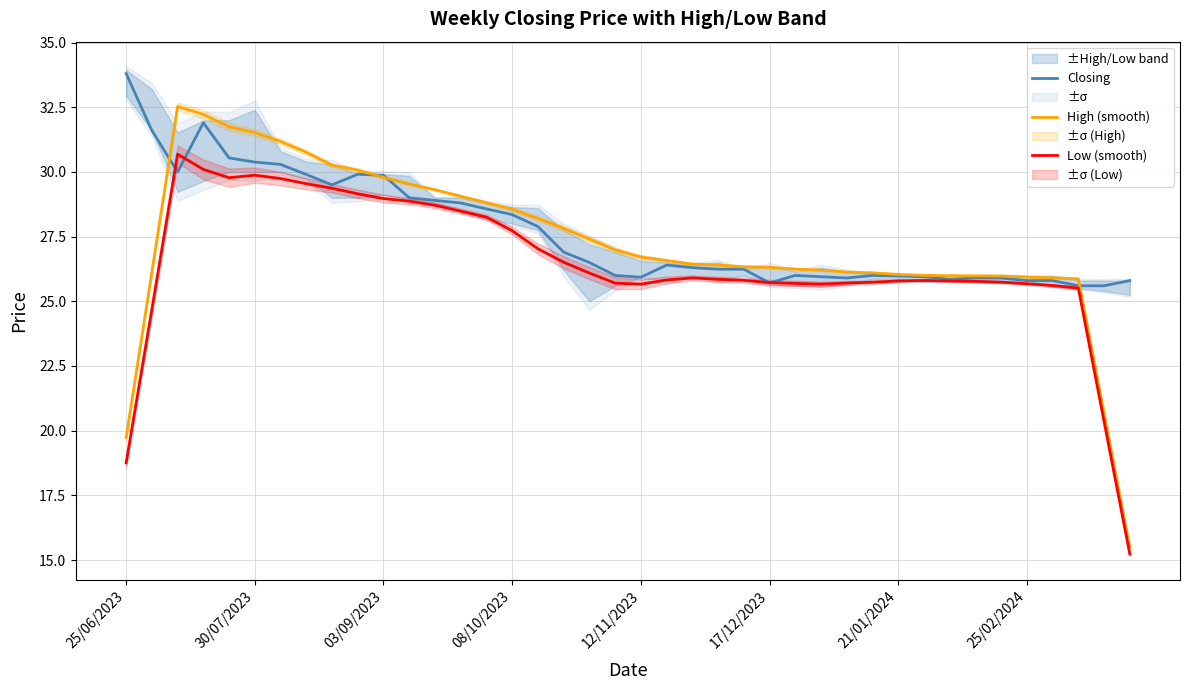

How many interior local valleys does the Low (smooth) series have?

3